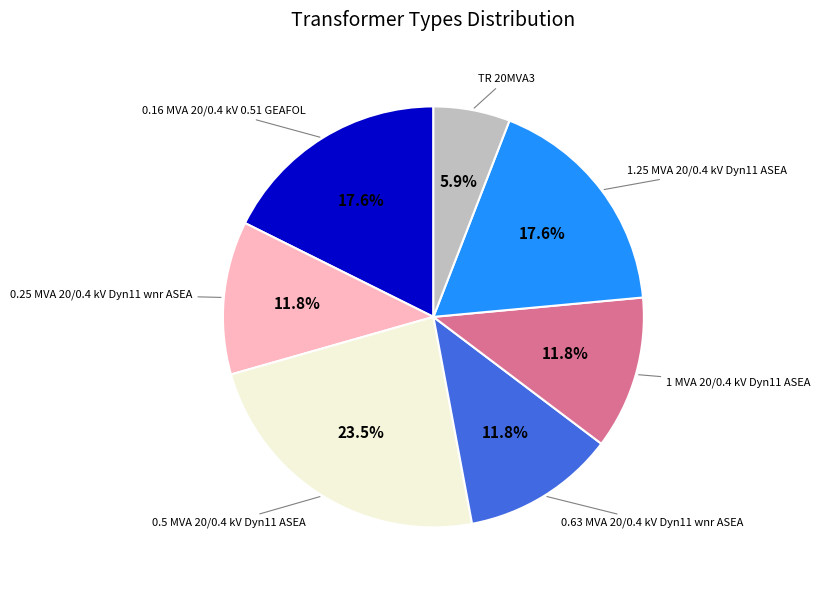

Between 1.25 MVA 20/0.4 kV Dyn11 ASEA and TR 20MVA3, which is larger?

1.25 MVA 20/0.4 kV Dyn11 ASEA